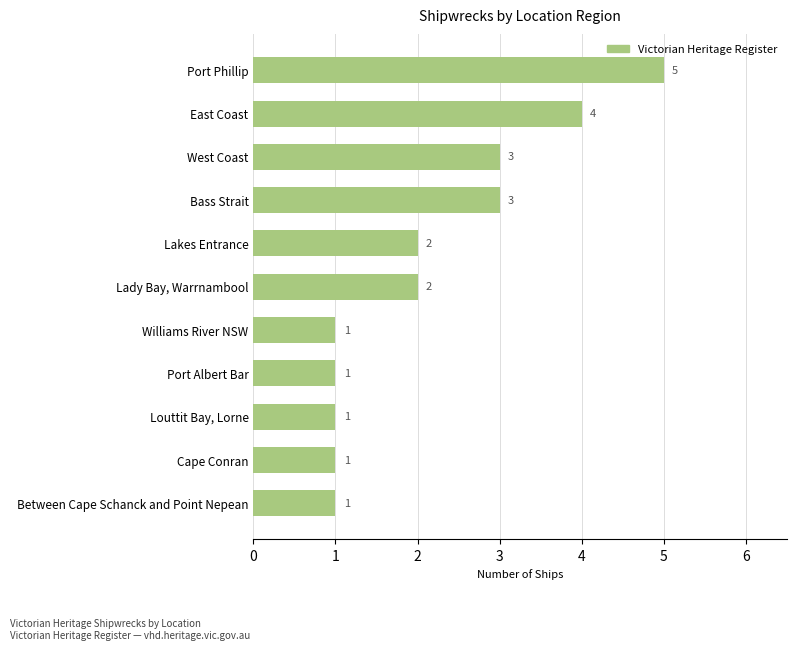

What is the smallest value displayed?

1